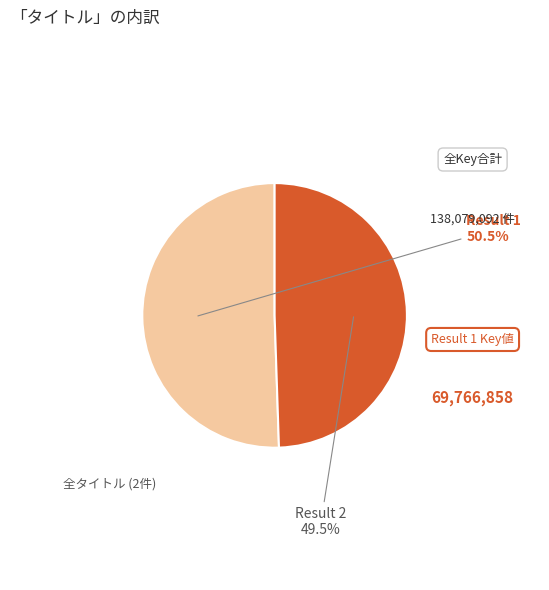

How many segments does this pie chart have?

2